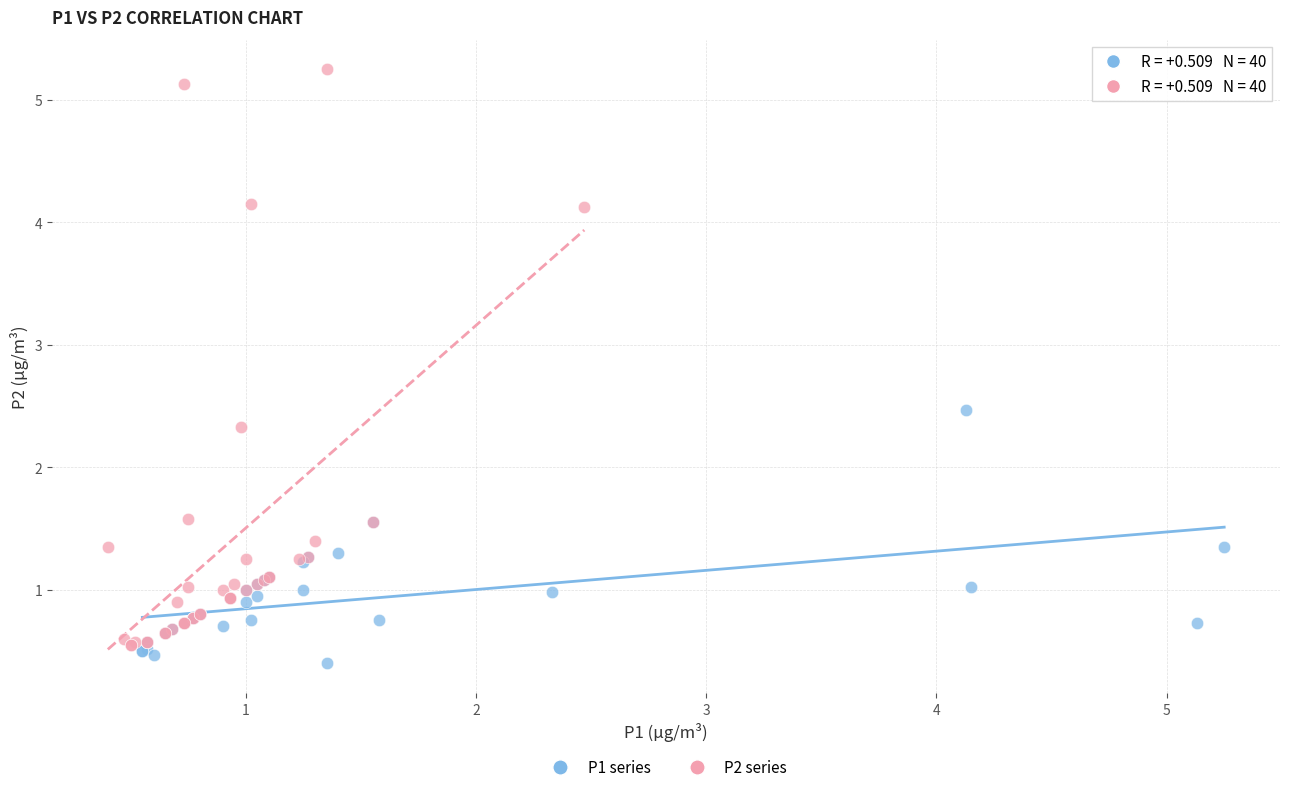

Which series reaches the maximum Y coordinate?

P2 series